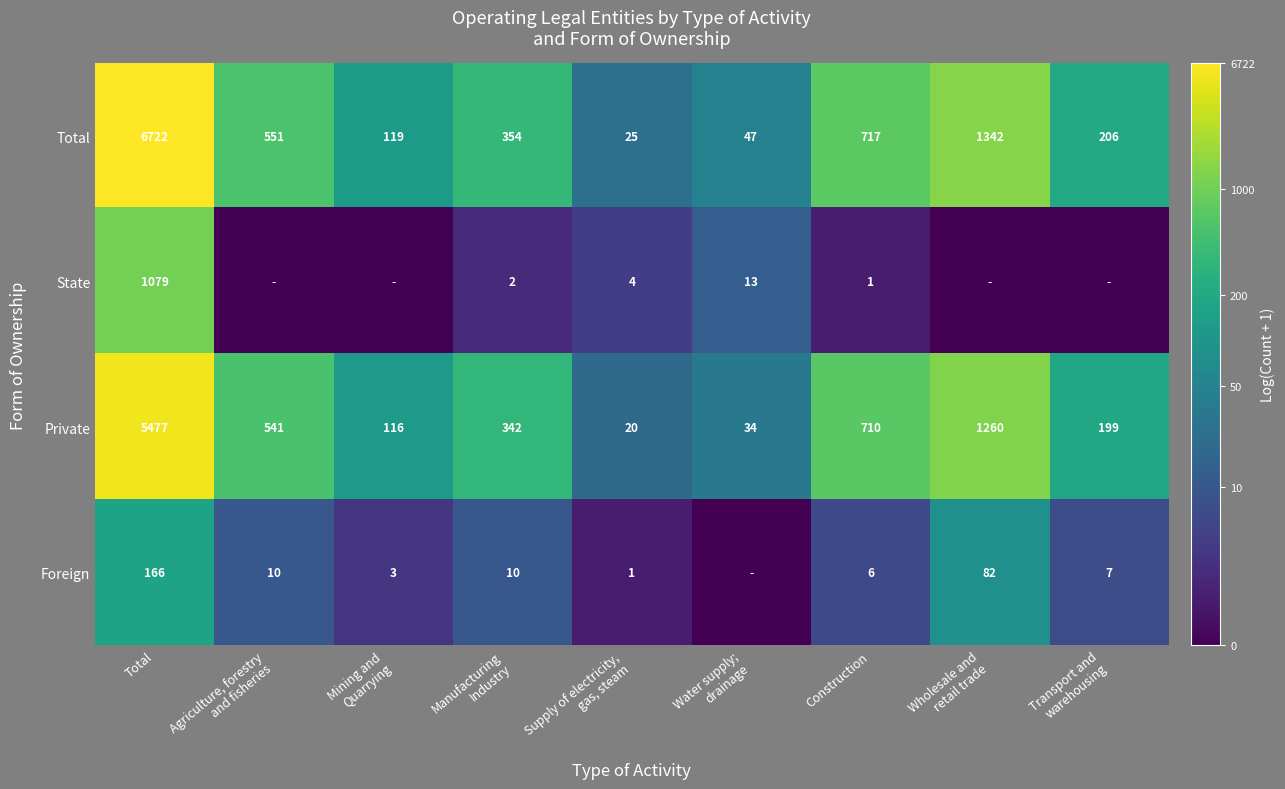

What is the difference between the second highest and second lowest values in the Total series?

1295